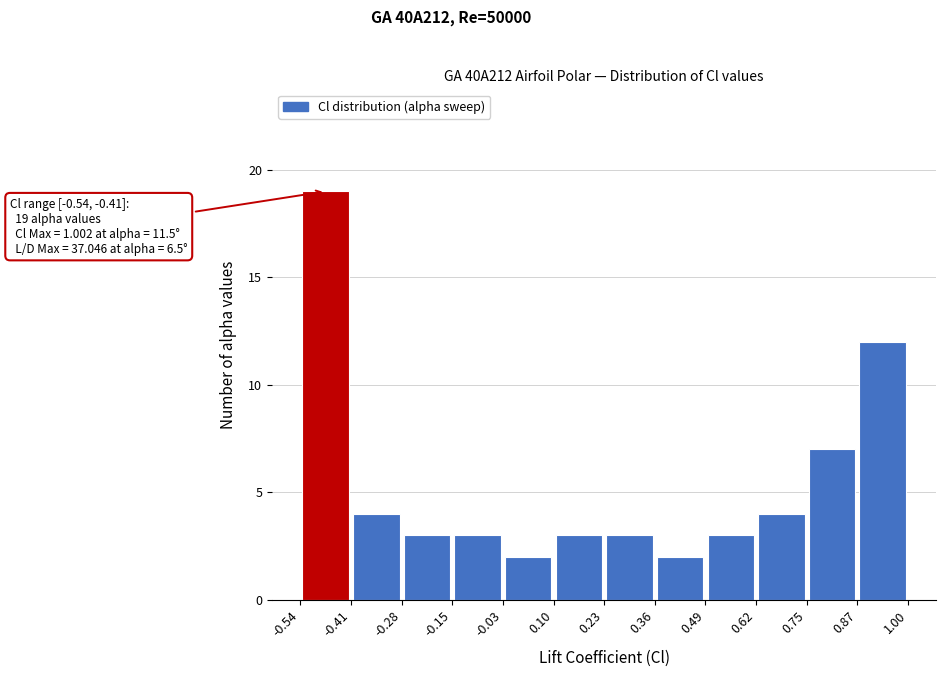

Which range on the x-axis has the tallest bar?

-0.54 to -0.41